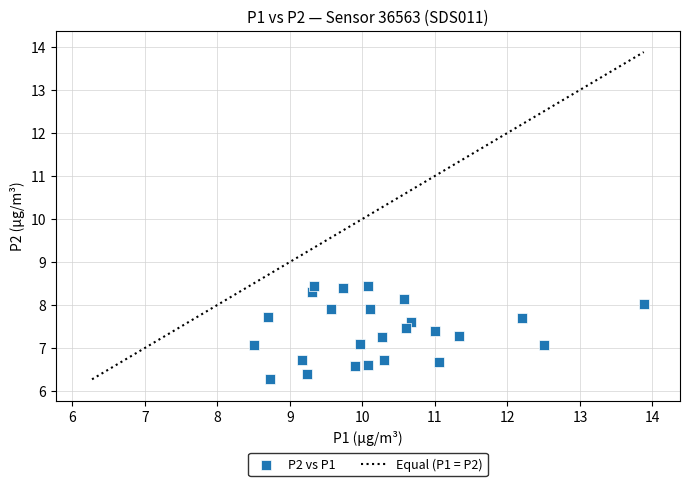

What is the range of Y values (max minus min)?

2.2